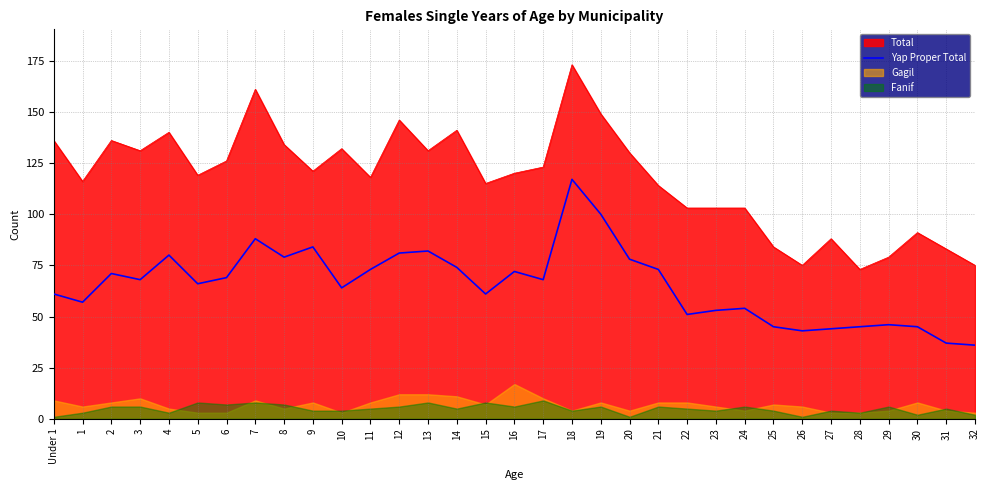

Which category has the highest value across all series?

18